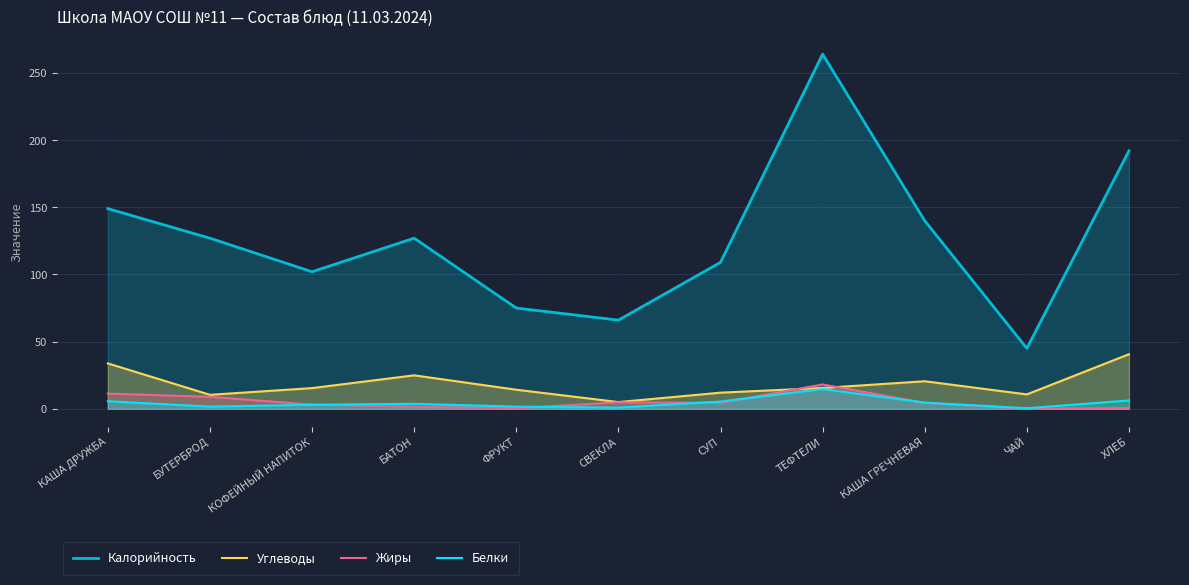

True or false: Жиры has a value of 1.4 at КОФЕЙНЫЙ НАПИТОК.

False